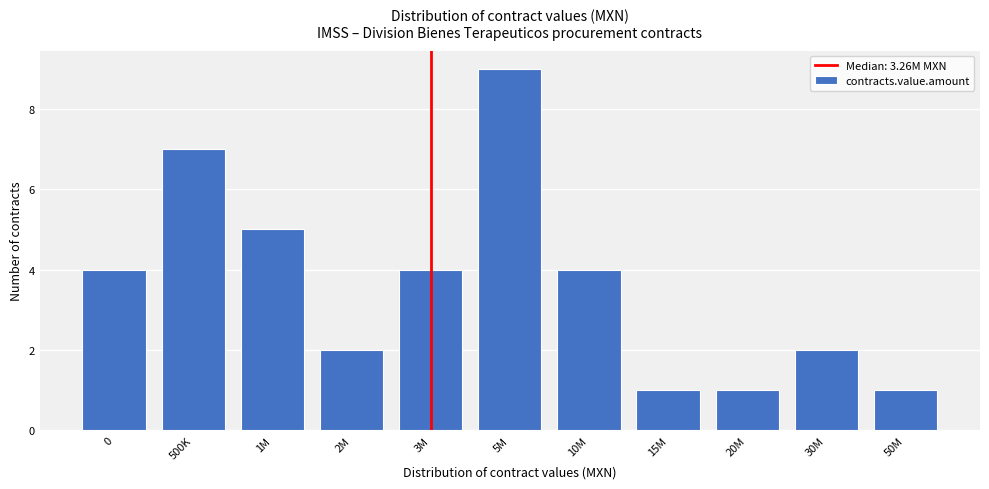

Reading right to left, extract all data points from this chart.

1	2	1	1	4	9	4	2	5	7	4